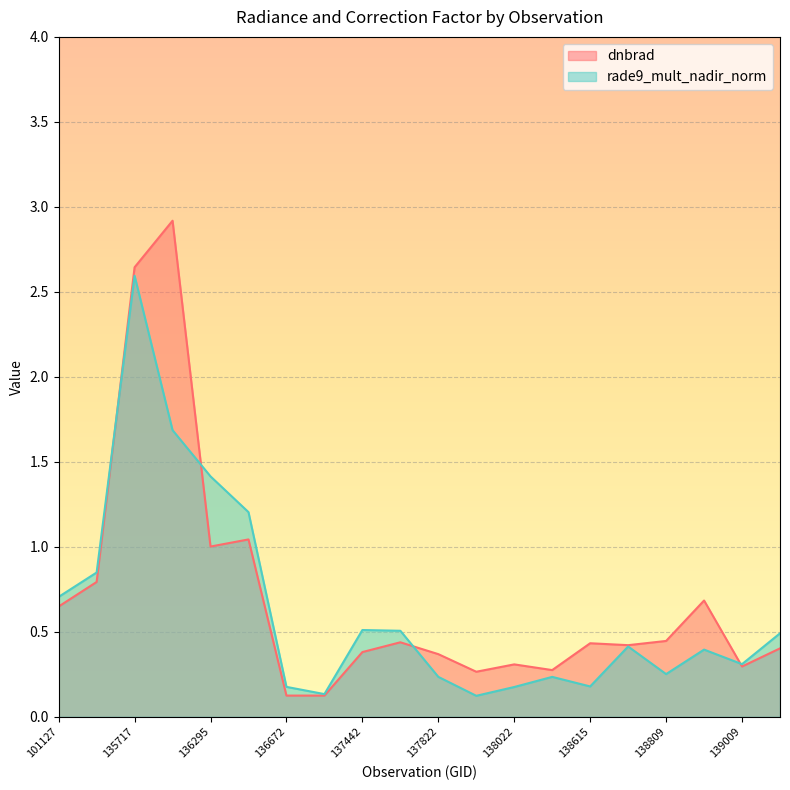

What is the average value of the dnbrad series?

0.7